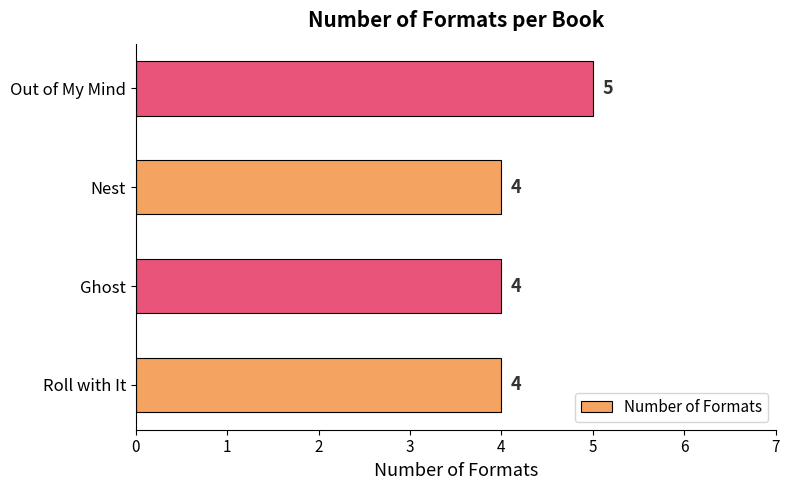

Does the chart contain stacked bars?

No